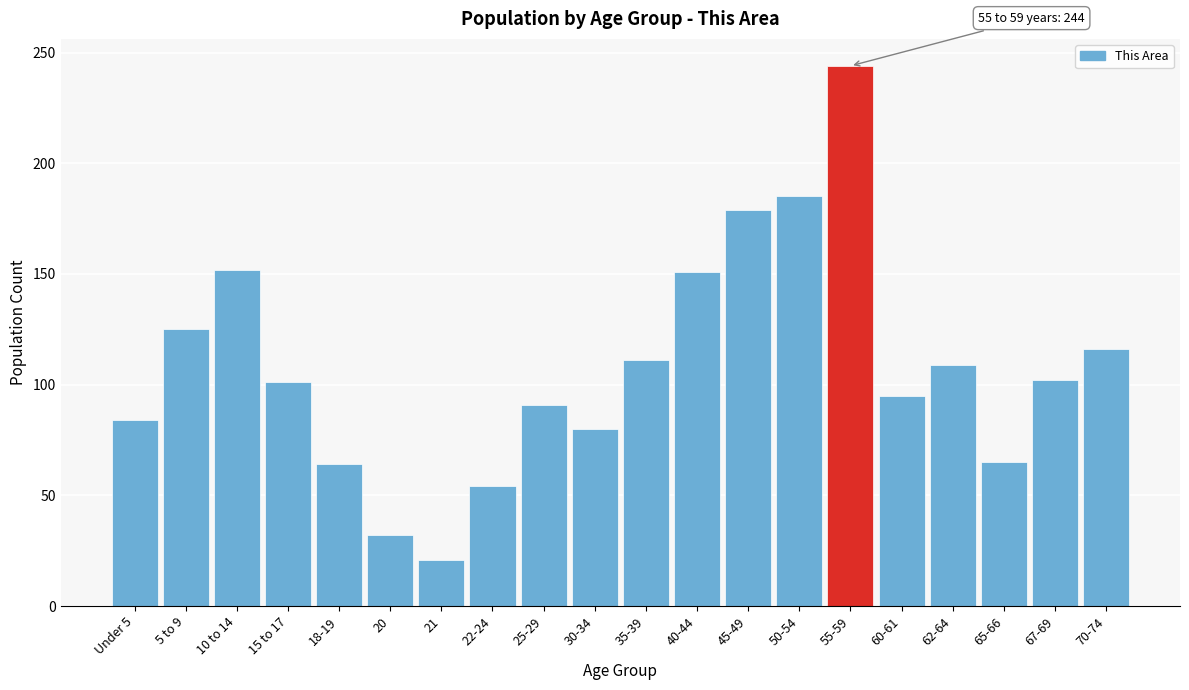

What is the label of the 16th bar from the right?

18-19